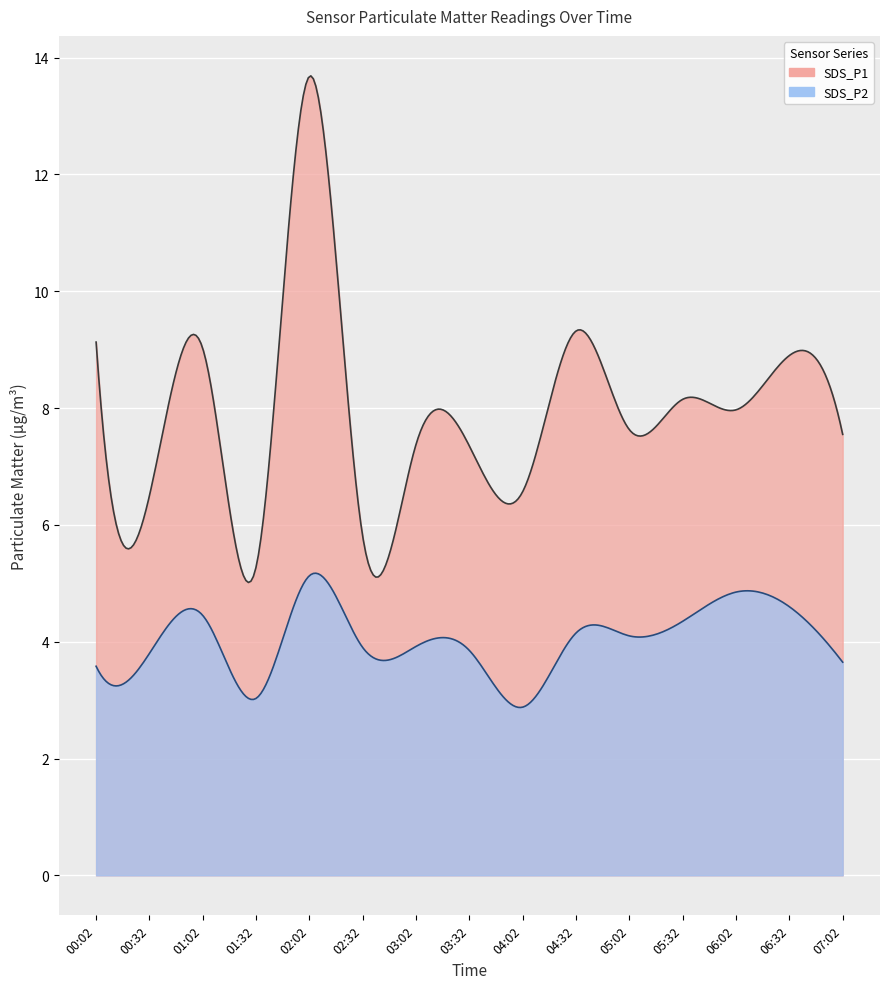

Rank the series by their maximum value, from lowest to highest.

SDS_P2, SDS_P1